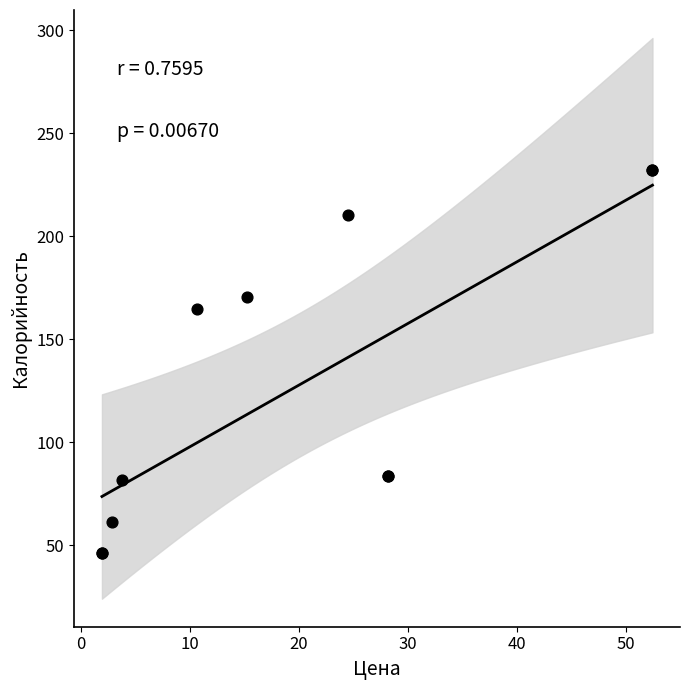

What Y value in the scatter plot is closest to 139?

164.5